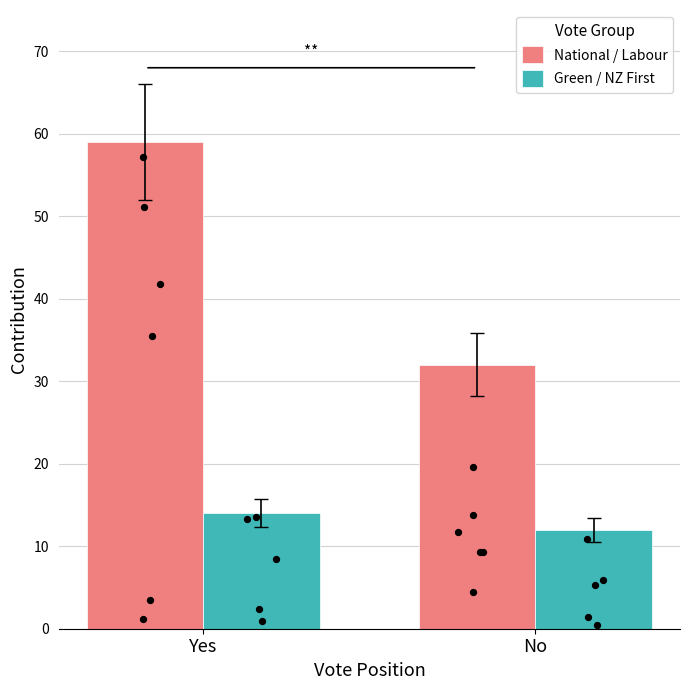

What is the total value across all series at Yes?

73